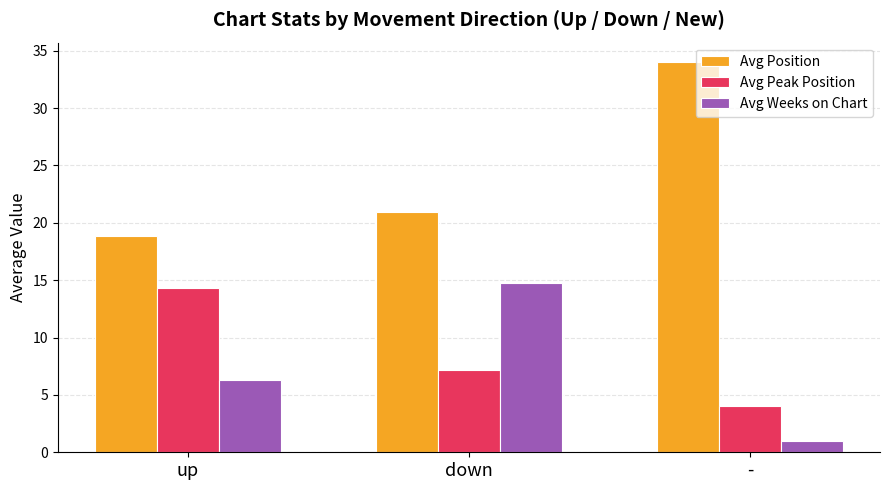

Reading left to right, what are all the values shown in this chart?

Avg Position: 18.9	21.0	34.0
Avg Peak Position: 14.3	7.2	4.0
Avg Weeks on Chart: 6.3	14.8	1.0